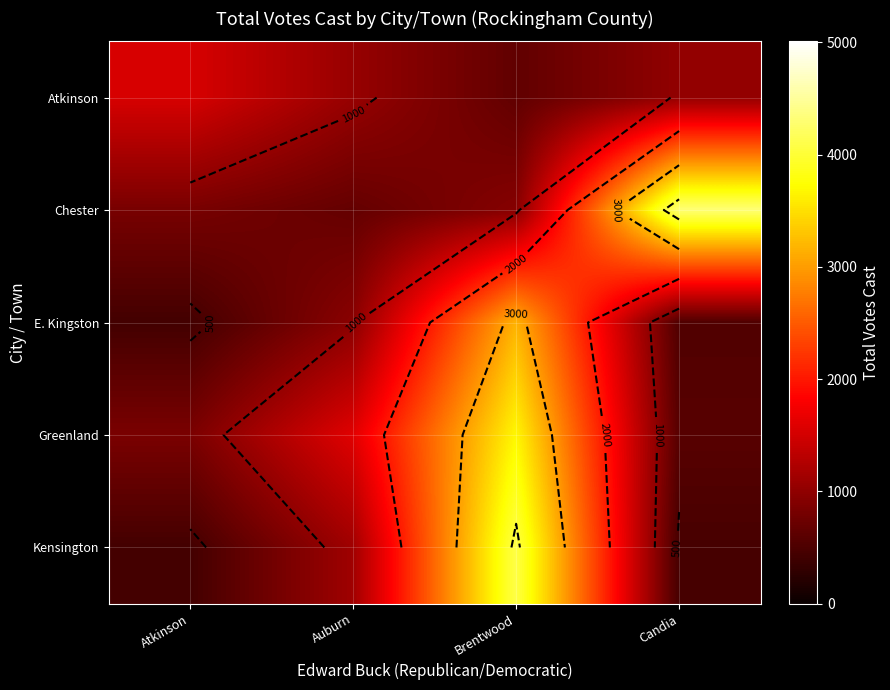

Which series has the largest total across all categories?

Chester